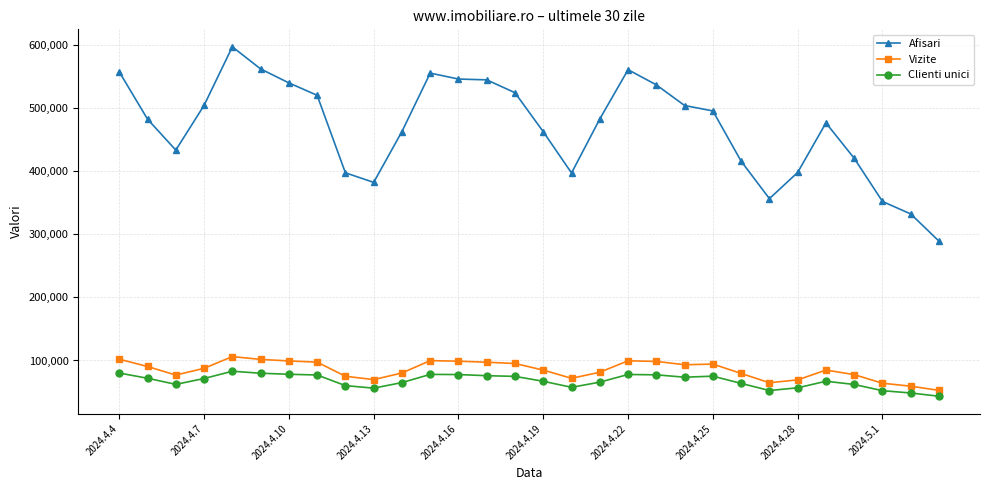

What is the difference between the maximum and minimum values in the Clienti unici series?

39599